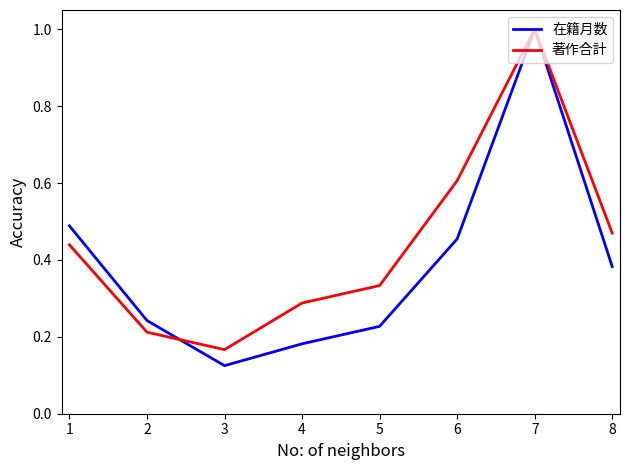

Which series has the widest spread of values?

在籍月数